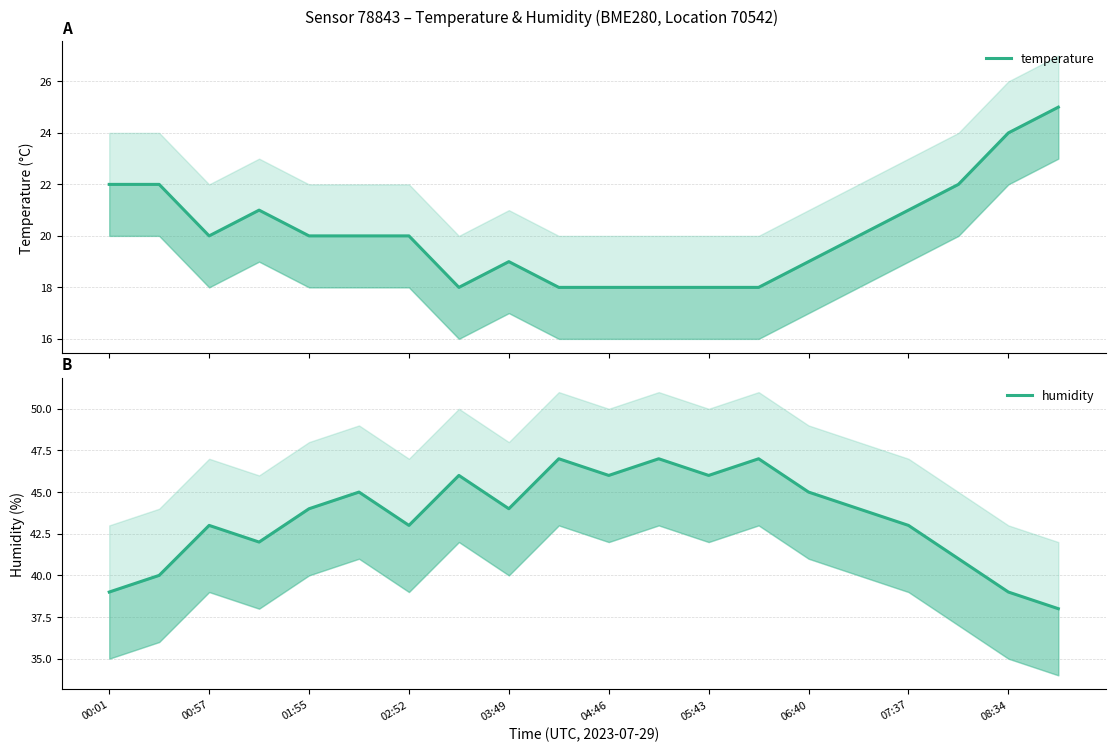

How many data points in temperature are less than 20?

8